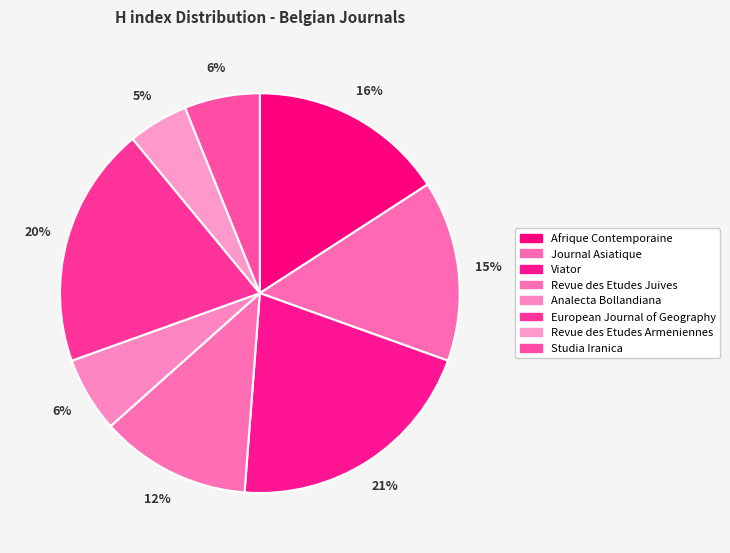

To the nearest percent, what is the average slice percentage?

12%